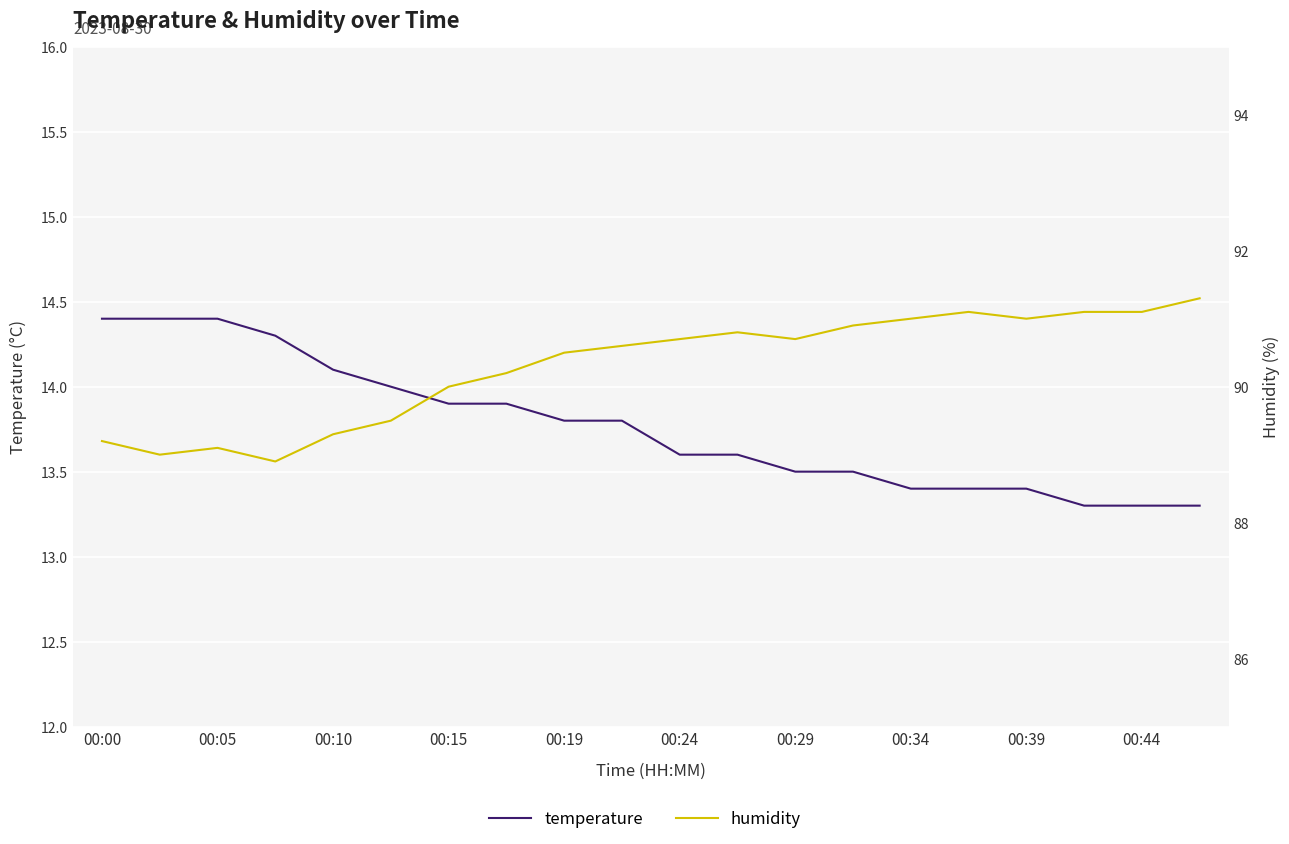

True or false: temperature has a value of 13.3 at 17.

True